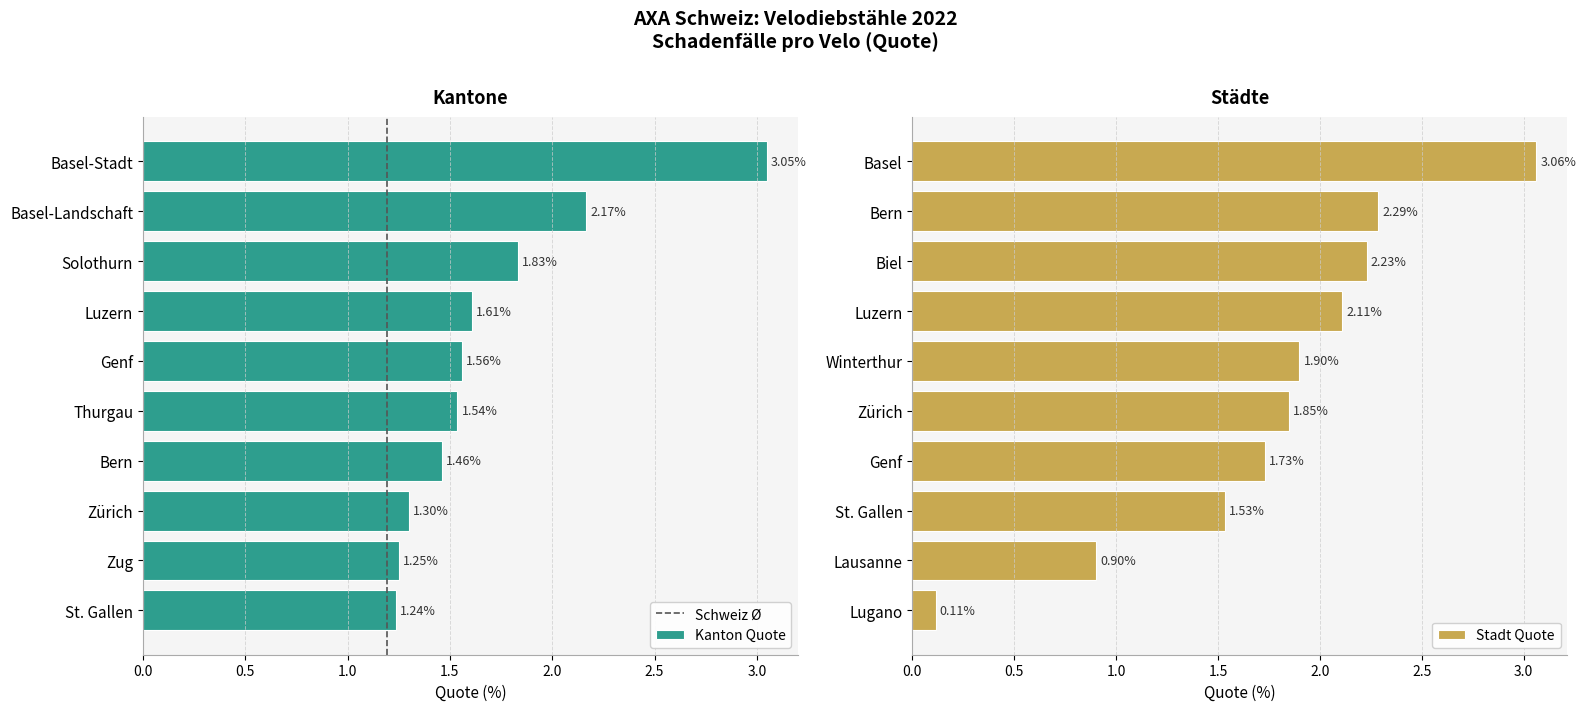

At which label does Kanton Quote reach its minimum?

St. Gallen